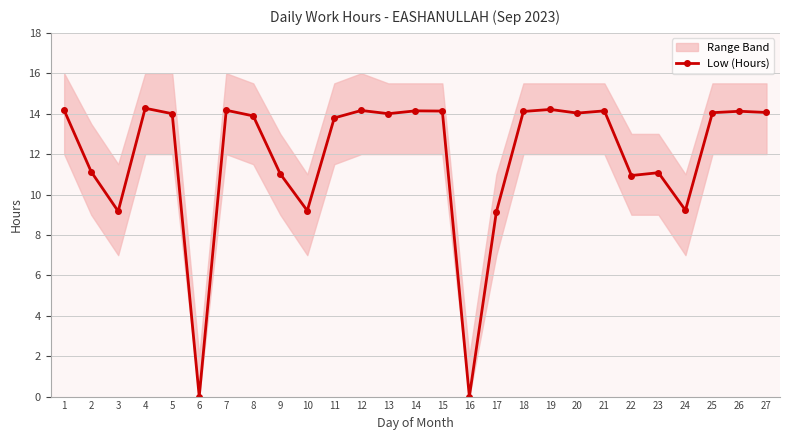

List the labels in order of value, smallest first.

6, 16, 17, 3, 10, 24, 22, 9, 23, 2, 11, 8, 5, 13, 20, 25, 27, 18, 26, 15, 14, 21, 12, 1, 7, 19, 4